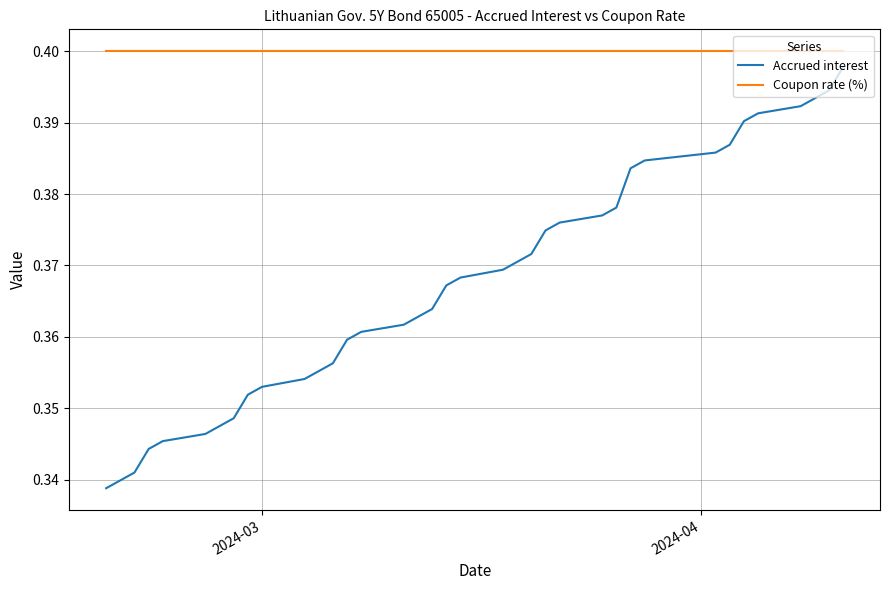

Rank the series by their average value, from lowest to highest.

Accrued interest, Coupon rate (%)